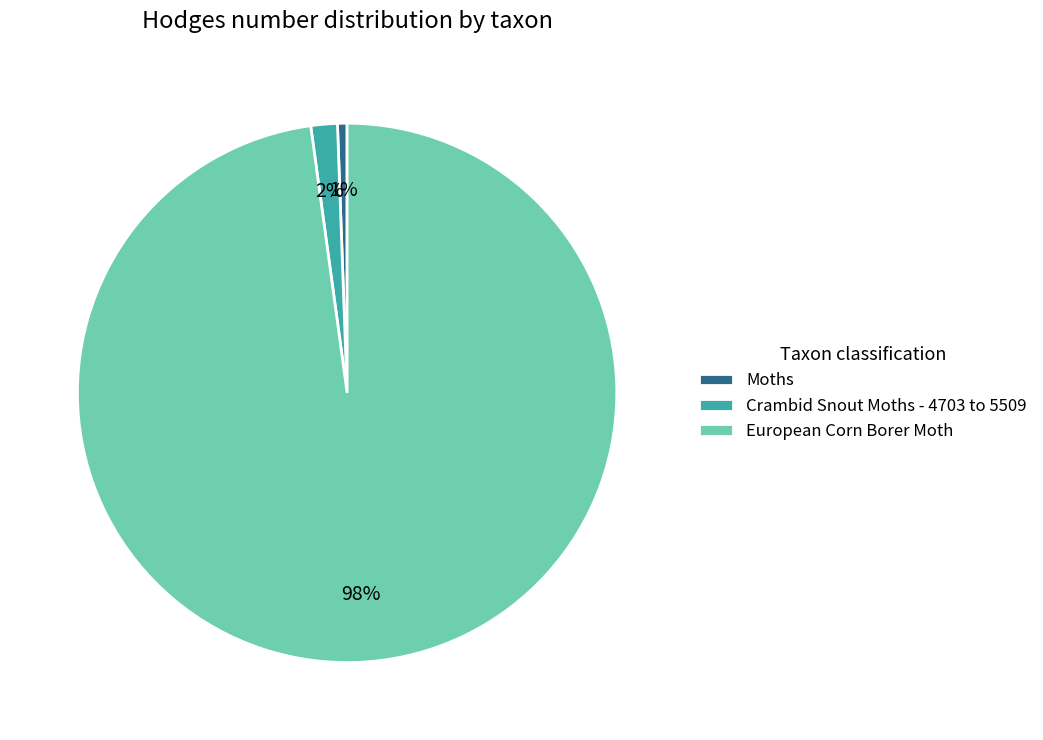

To the nearest percent, what percentage of the pie is Crambid Snout Moths - 4703 to 5509?

2%